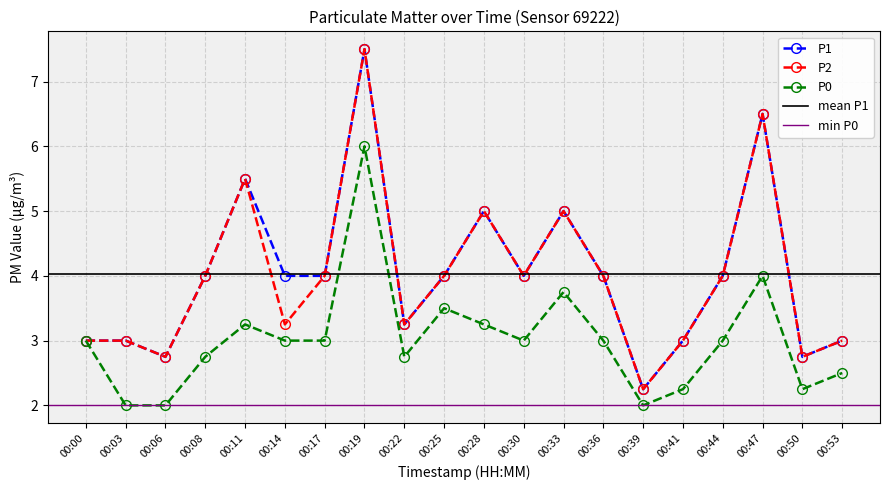

What is the value of the P0 point at the 10th from the left?

3.5